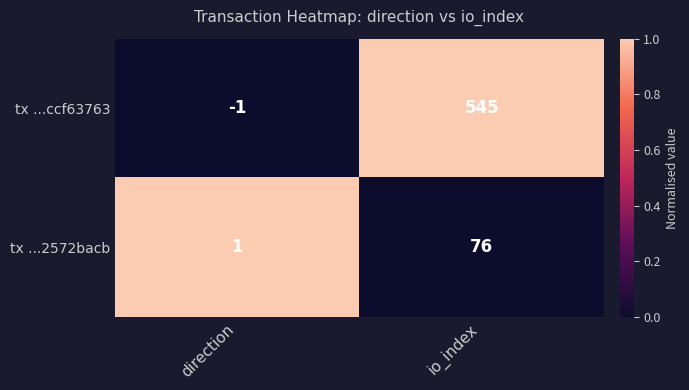

Count the number of categories in the chart.

2